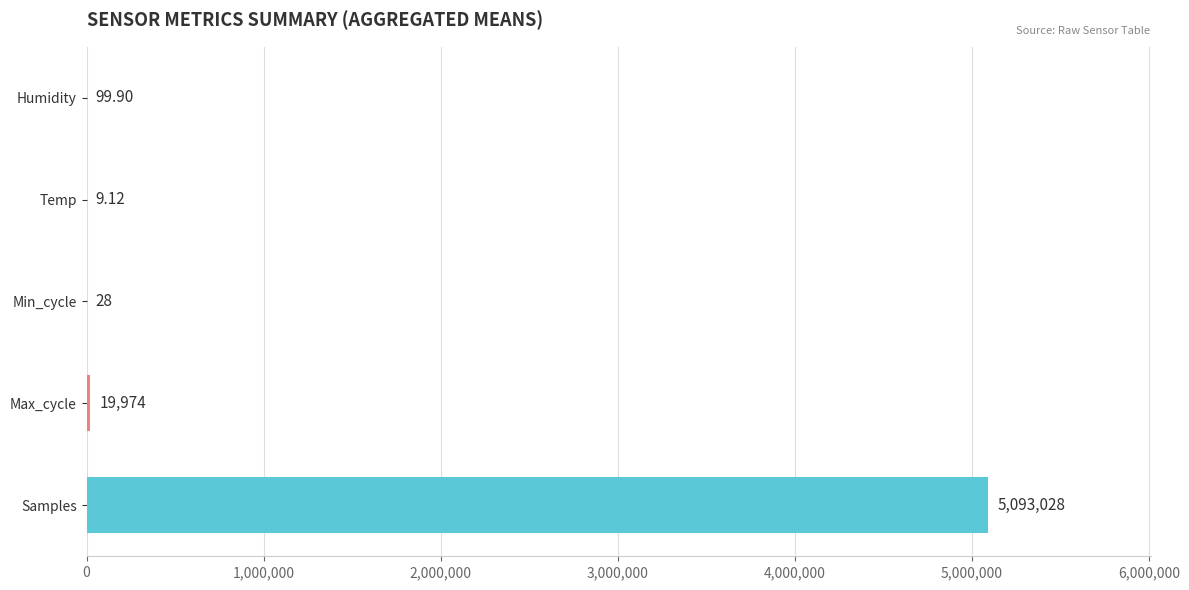

At which label is the value closest to 2546518?

Max_cycle